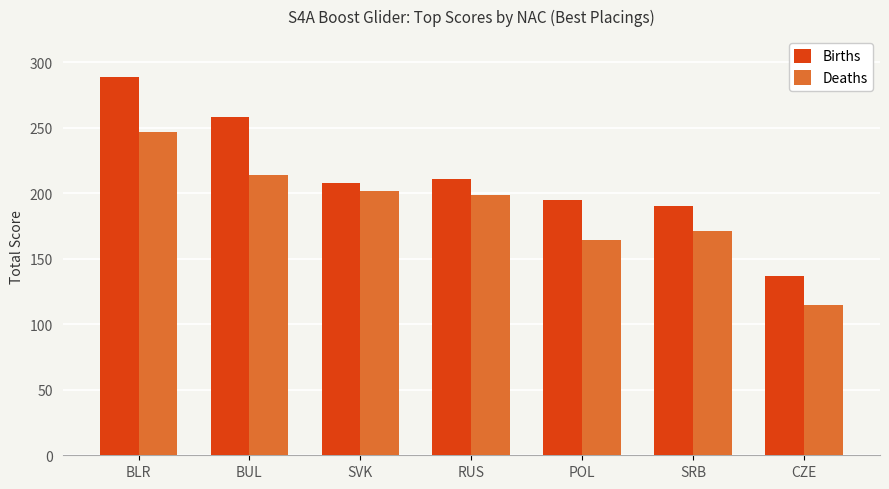

How many bars are there in each group?

2